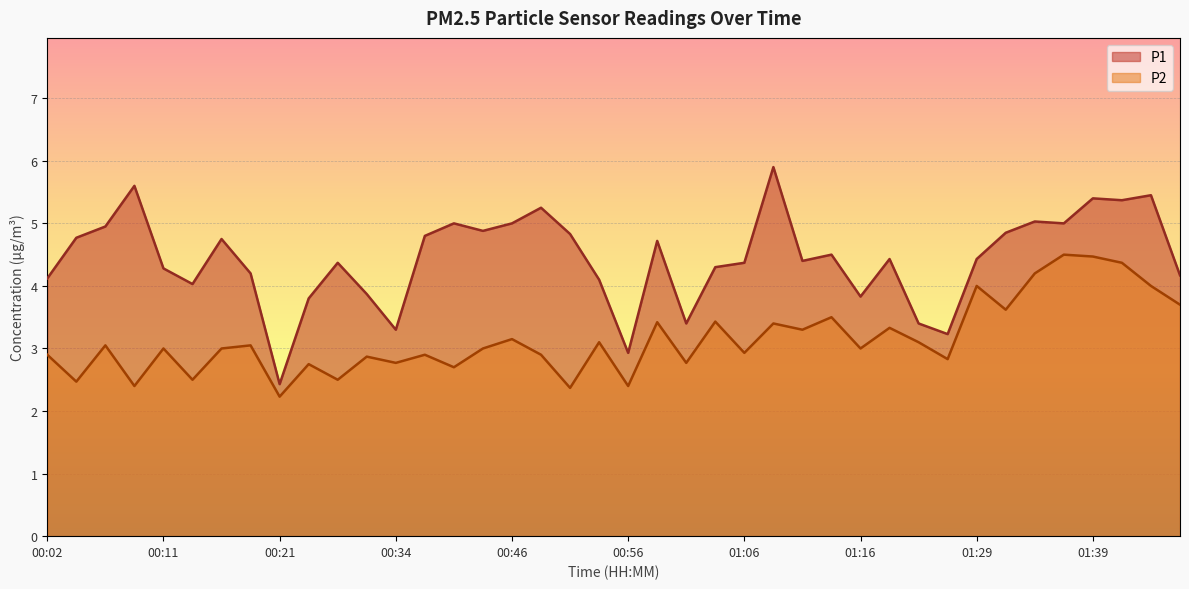

The P2 series shows 6.5 at 01:31. True or false?

False